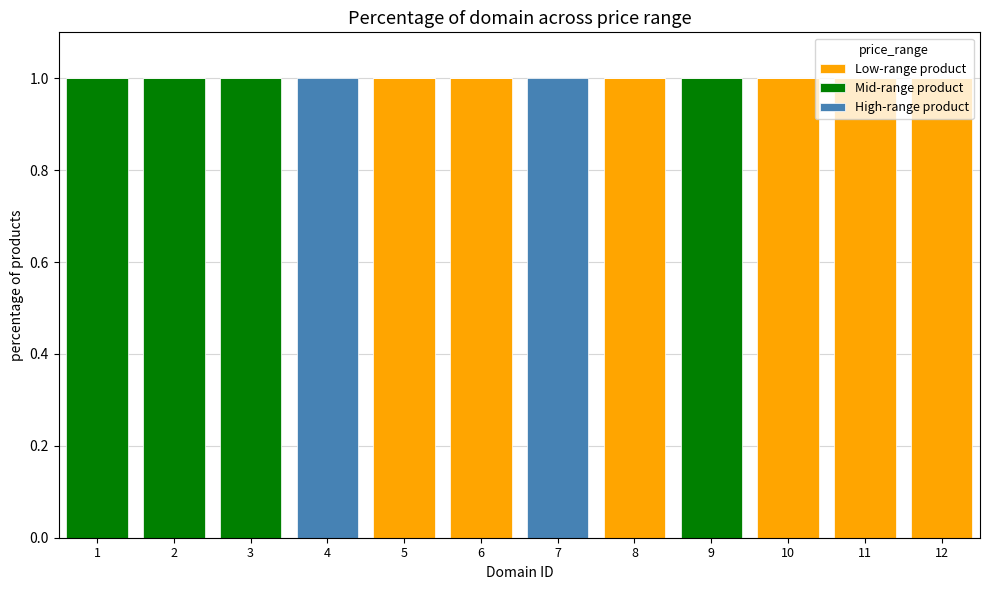

Does the chart contain stacked bars?

Yes